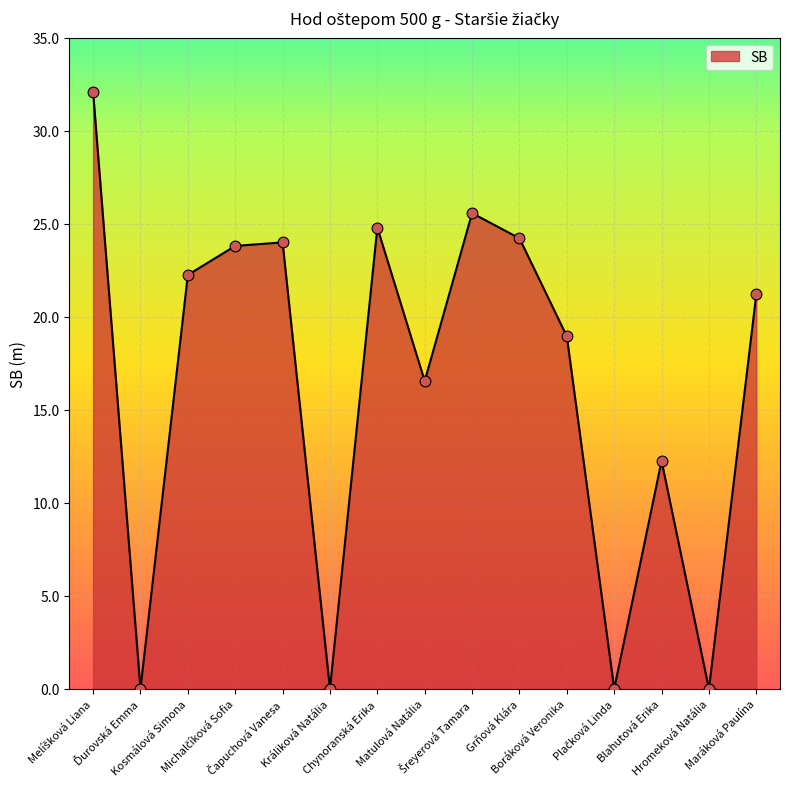

Between Boráková Veronika and Králiková Natália, which is larger?

Boráková Veronika